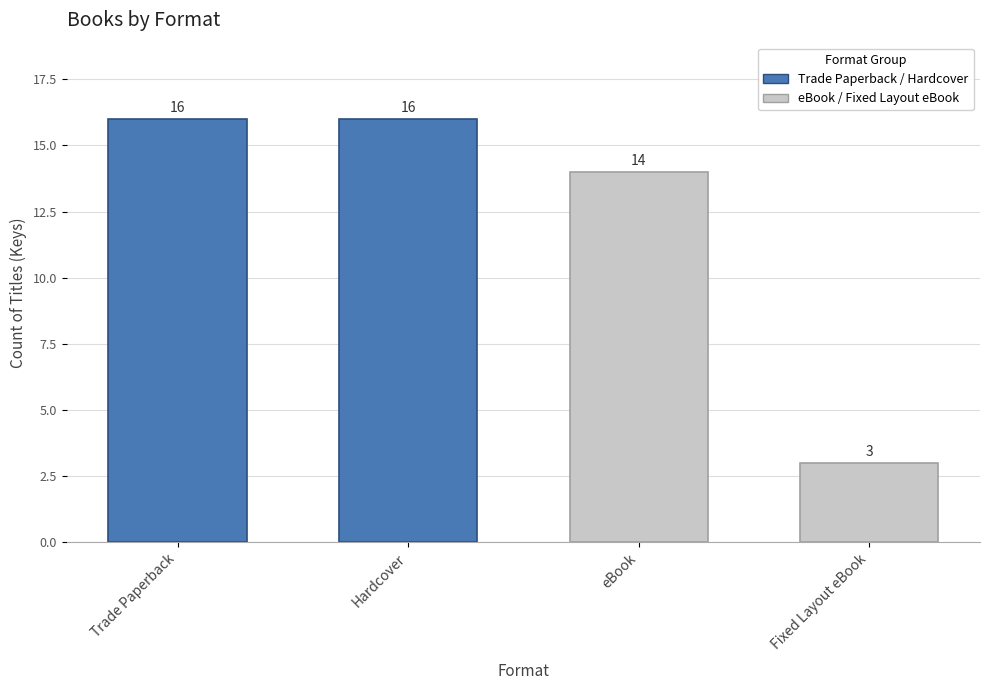

Reading right to left, transcribe all the data shown in this chart.

Fixed Layout eBook=3	eBook=14	Hardcover=16	Trade Paperback=16